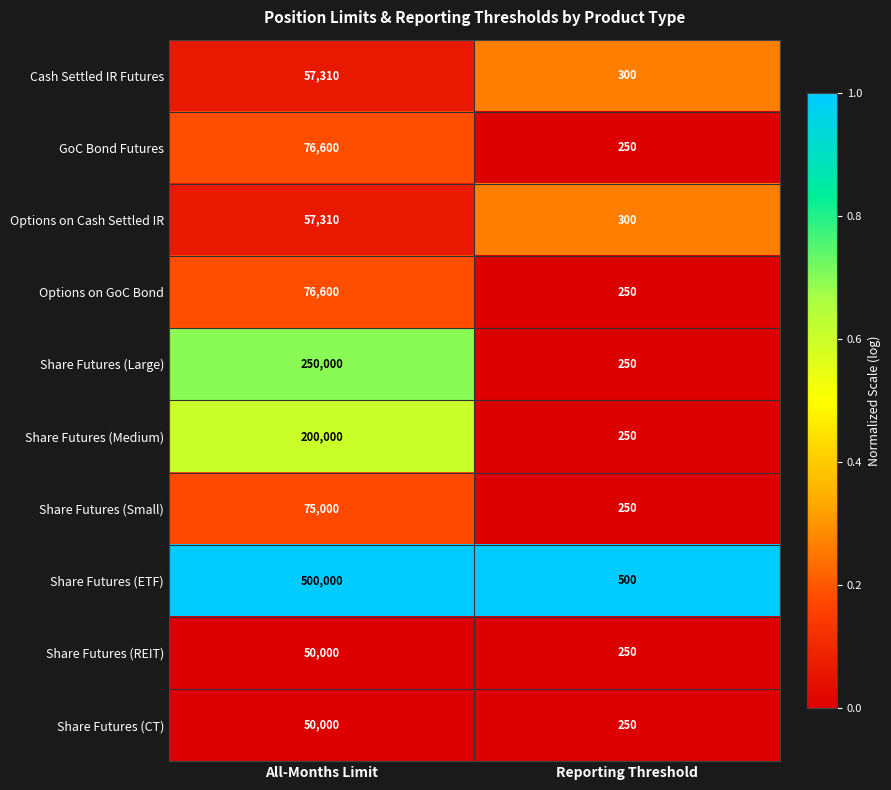

Reading left to right, what are all the values shown in this chart?

Cash Settled IR Futures: 57310	300
GoC Bond Futures: 76600	250
Options on Cash Settled IR: 57310	300
Options on GoC Bond: 76600	250
Share Futures (Large): 250000	250
Share Futures (Medium): 200000	250
Share Futures (Small): 75000	250
Share Futures (ETF): 500000	500
Share Futures (REIT): 50000	250
Share Futures (CT): 50000	250